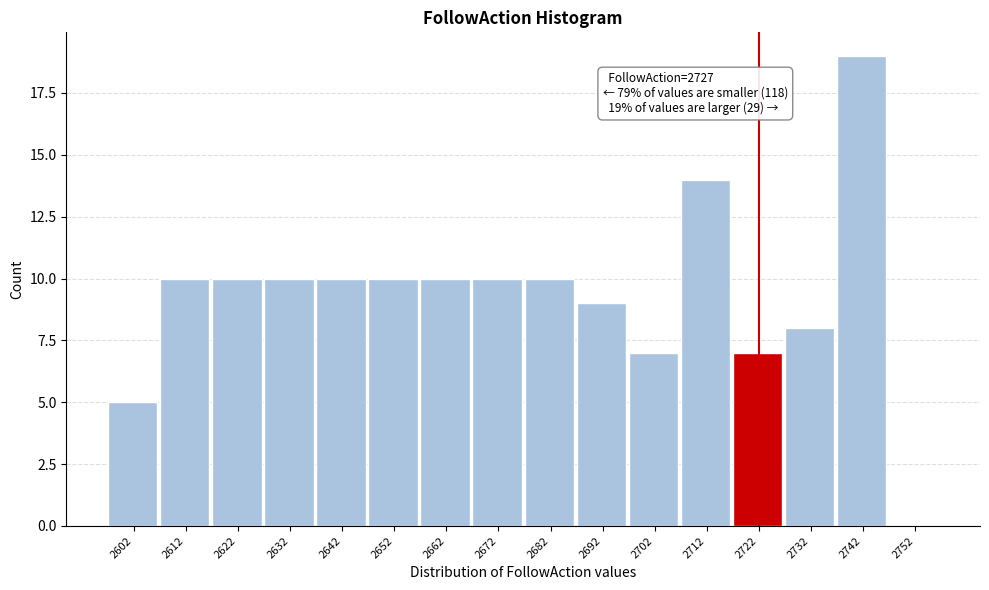

Reading left to right, transcribe all the data shown in this chart.

2602=5	2612=10	2622=10	2632=10	2642=10	2652=10	2662=10	2672=10	2682=10	2692=9	2702=7	2712=14	2722=7	2732=8	2742=19	2752=0